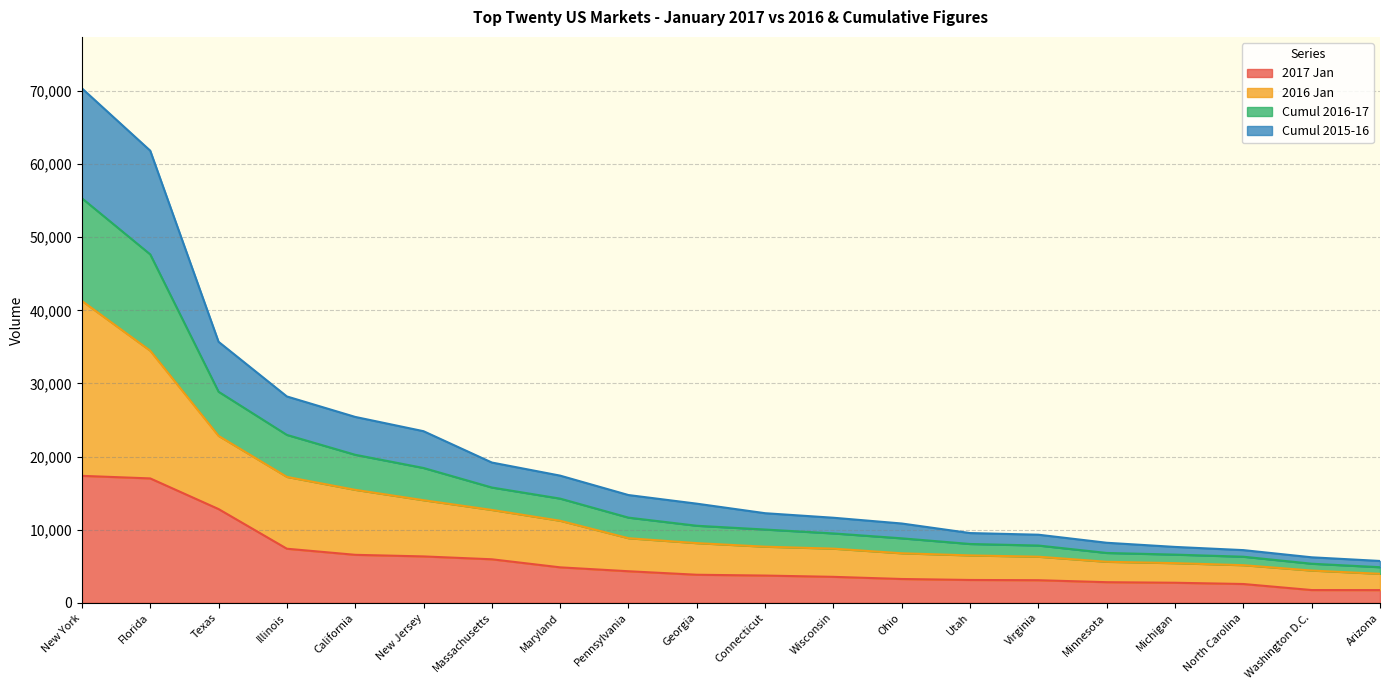

What is the value of the 2017 Jan point at the 1st from the left?

17365.0